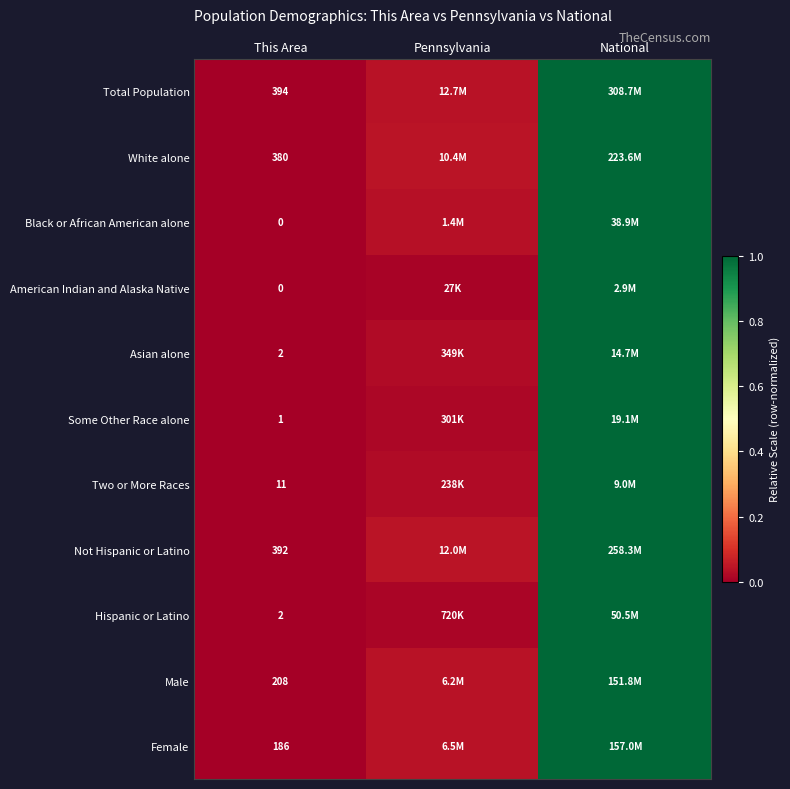

At which label does Female reach its peak?

National